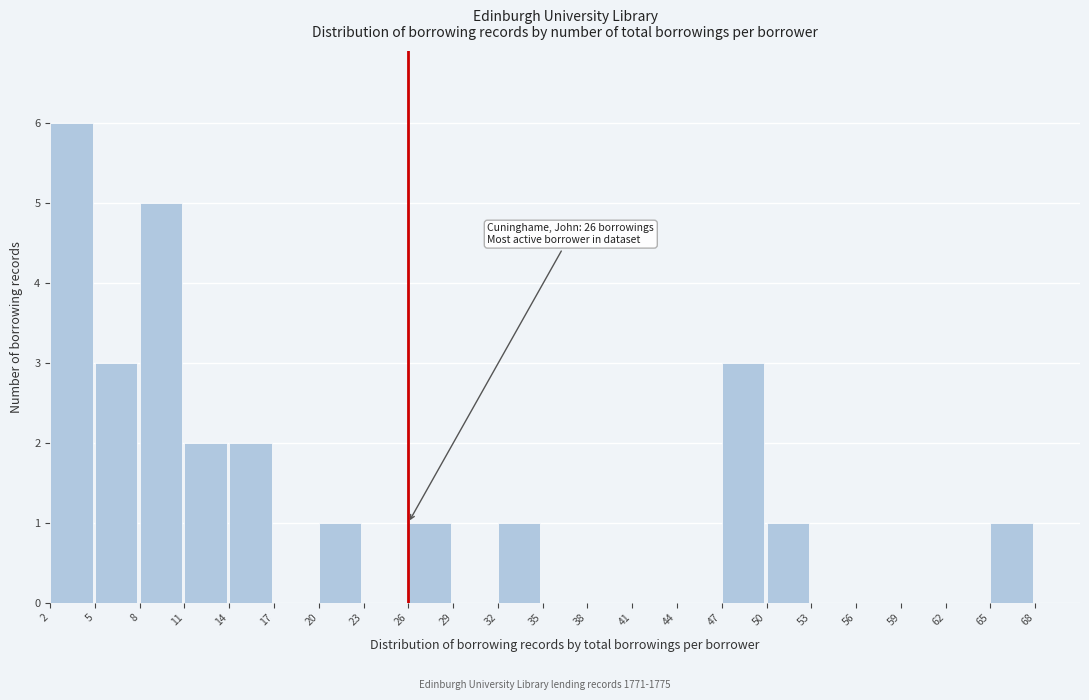

Over which range of the x-axis is the bar tallest?

2 to 5